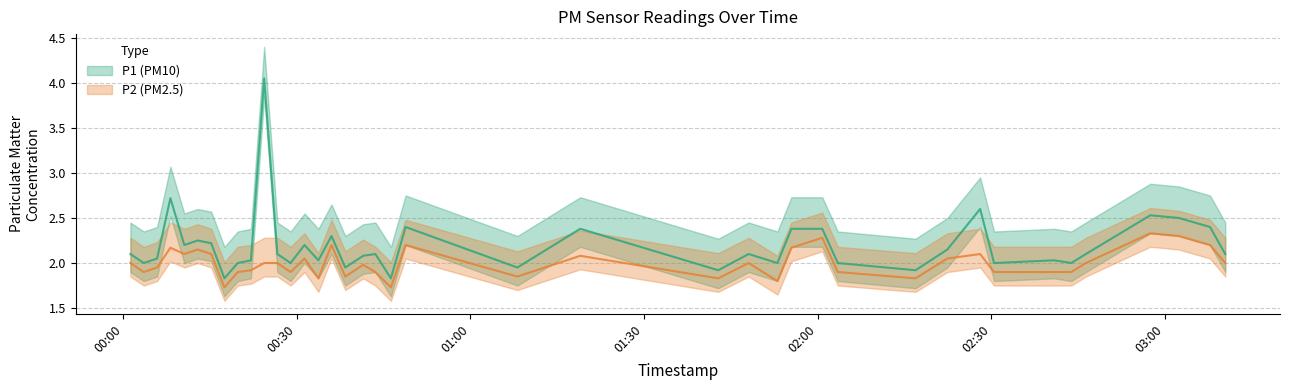

What is the spread (max minus min) of values at 2022-08-11T00:10:33?

0.1